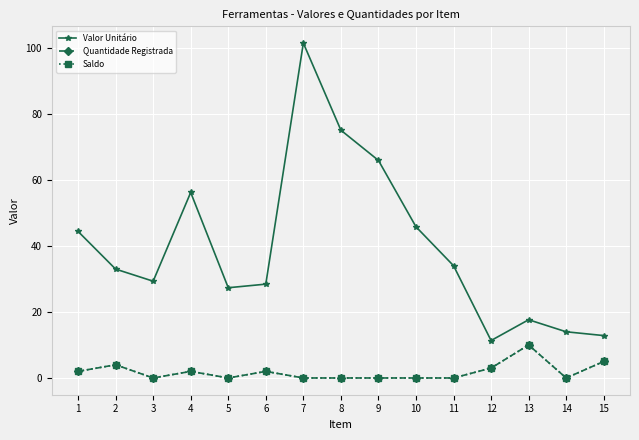

Is this an area chart (filled region under the line)?

No